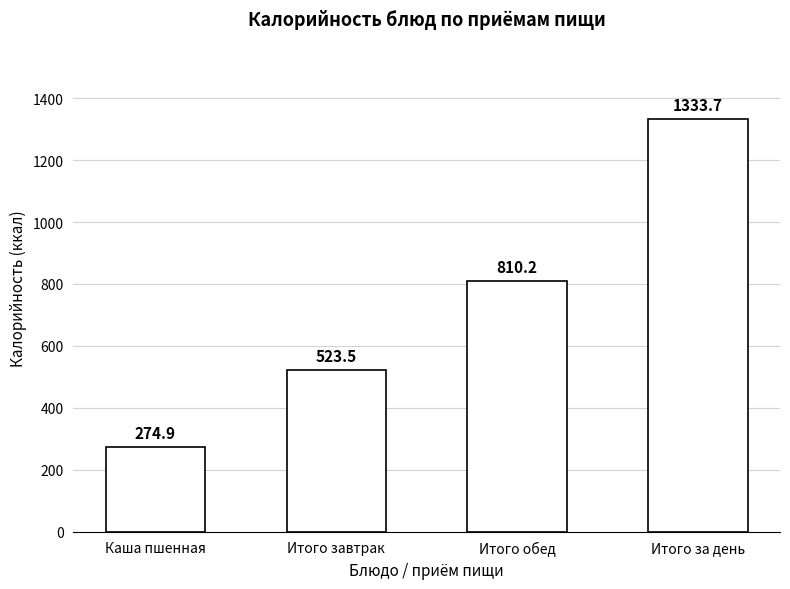

Does the chart contain any negative values?

No